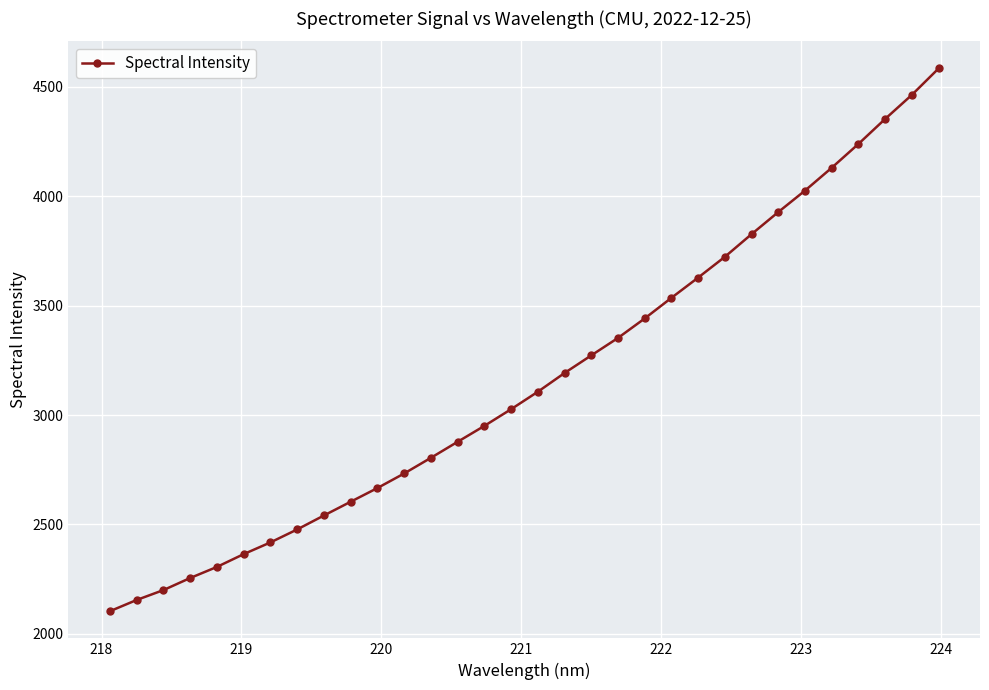

What is the value of the 16th point from the left?

3026.8